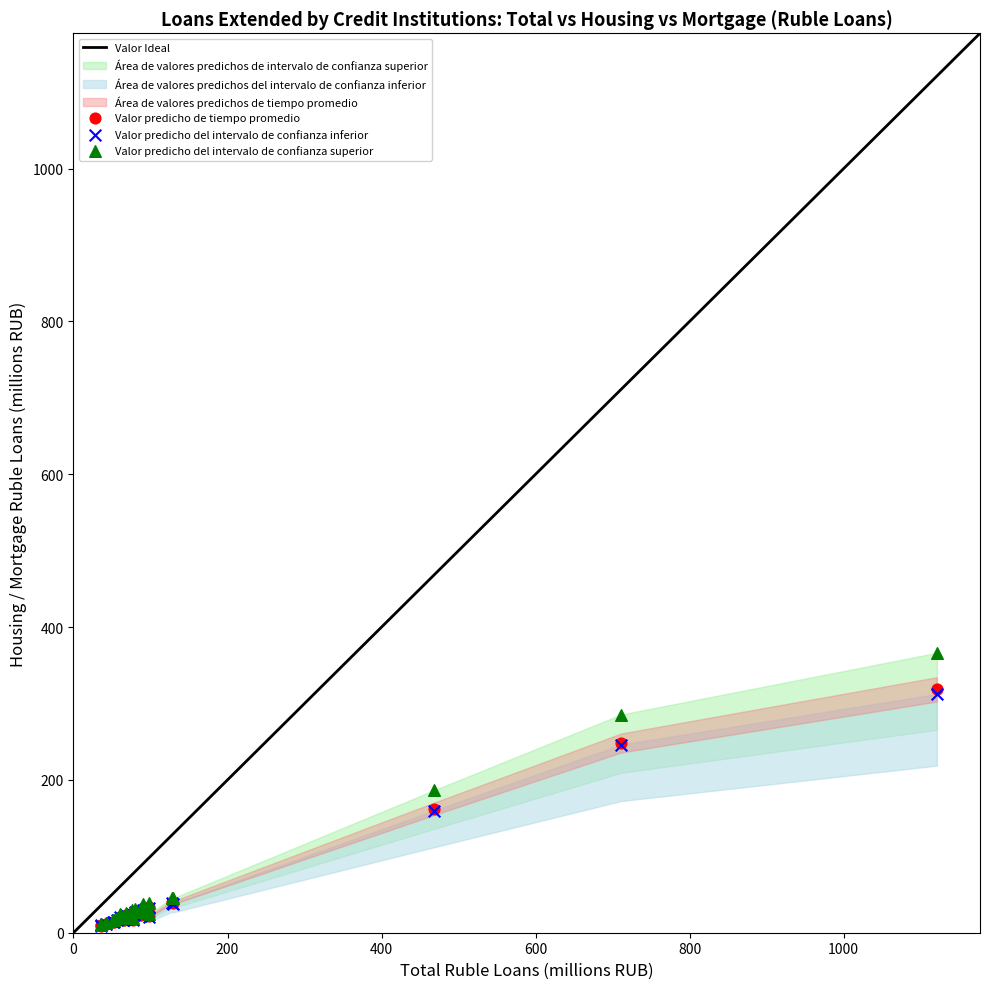

Which series has the largest Y range (max minus min)?

Valor predicho del intervalo de confianza superior